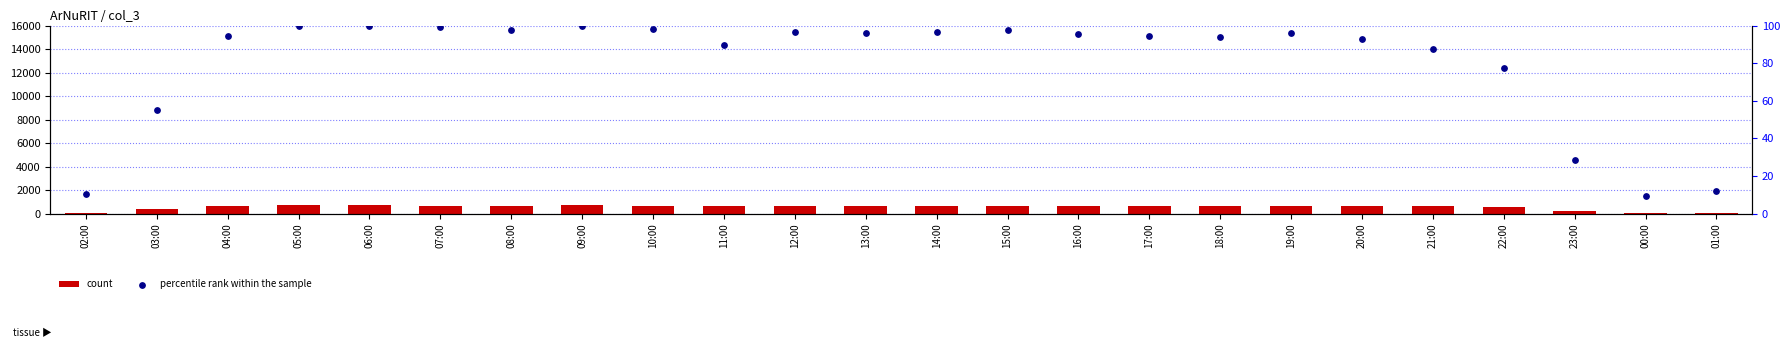

At how many categories does at least one series exceed 524?

19